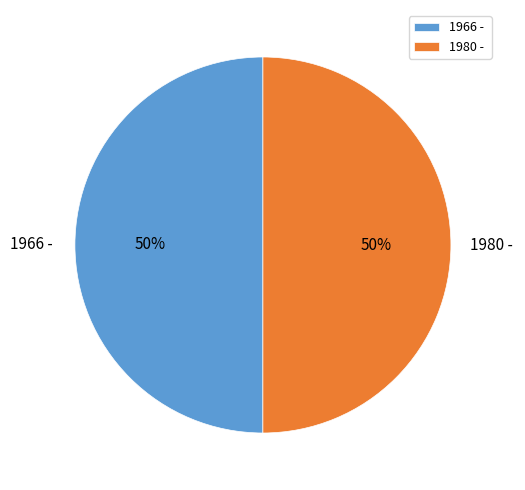

Is it true that 1980 - is 50% of the pie?

True